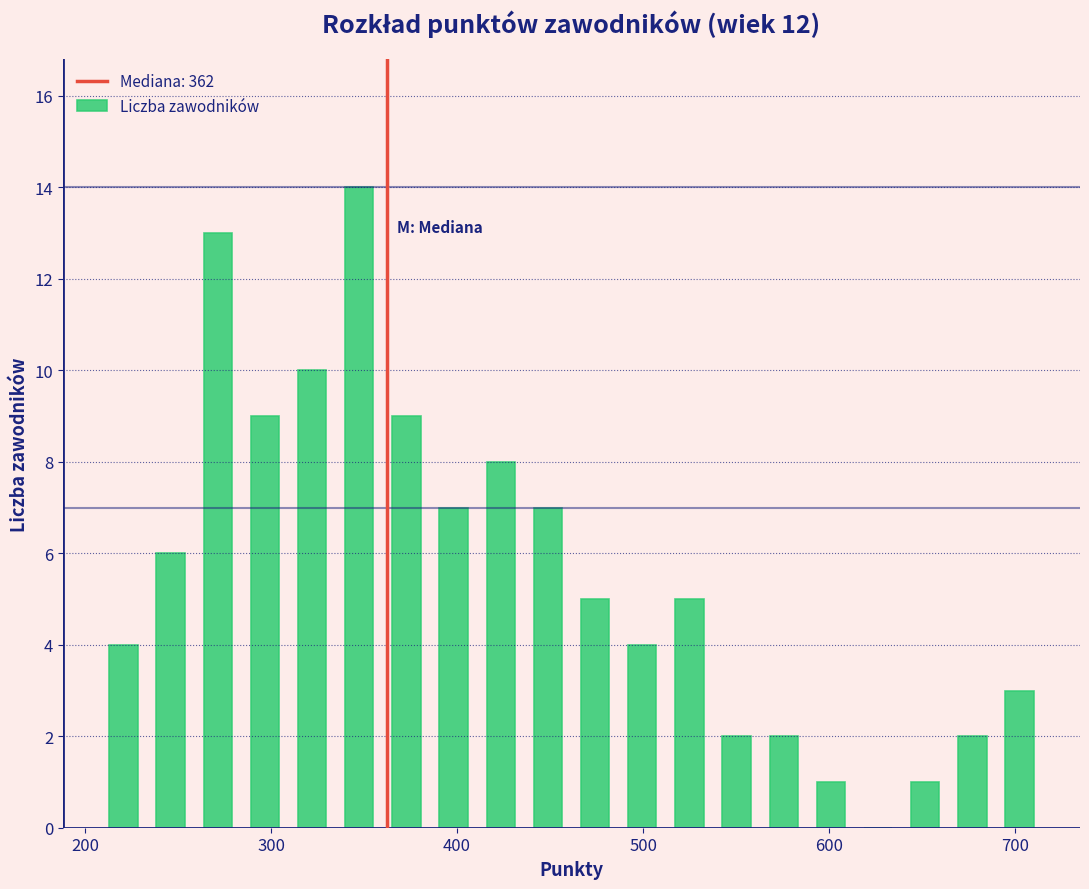

Read against the x-axis, roughly where is the centre of the tallest bar?

350